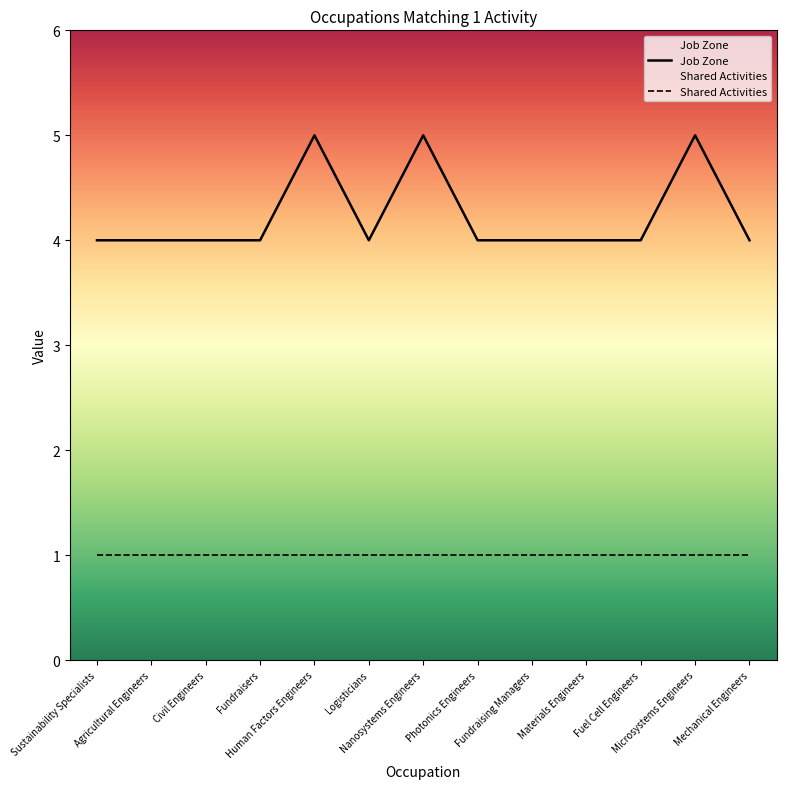

True or false: Job Zone has a value of 2 at Logisticians.

False